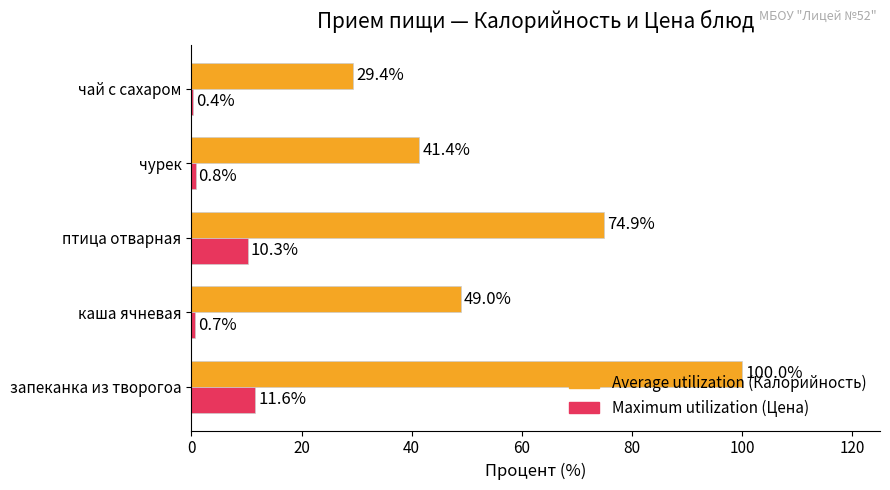

At which category does the chart reach its peak across all series?

запеканка из творогоа